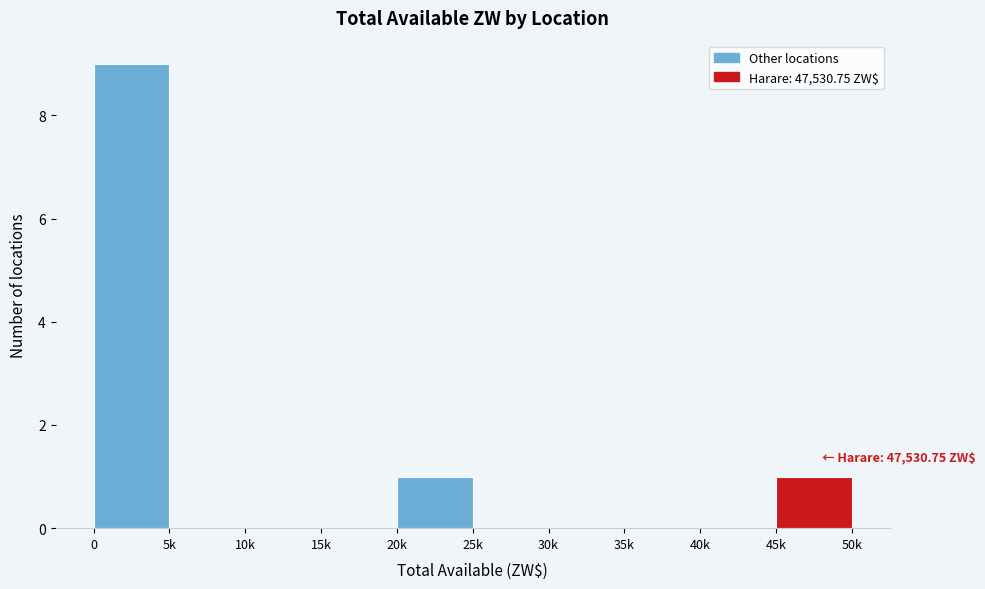

Reading left to right, list all the values displayed in this chart.

0=9	5k=0	10k=0	15k=0	20k=1	25k=0	30k=0	35k=0	40k=0	45k=1